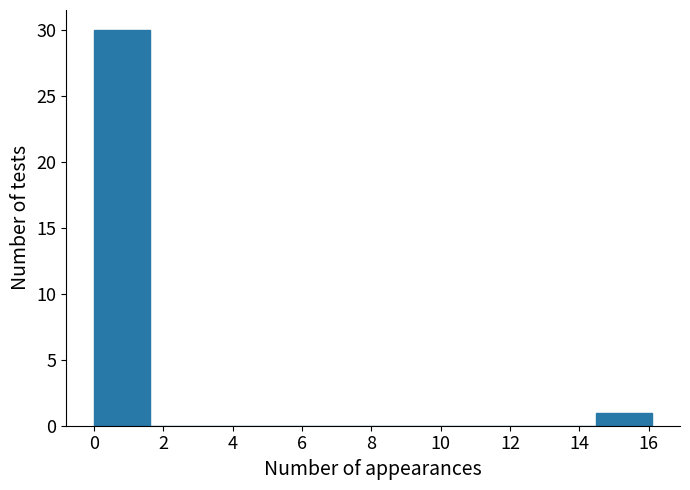

Reading left to right, transcribe this chart: for each bar, give the range it covers on the x-axis and its height. Neither the bar edges nor the heights are printed on the chart, so give them approximately, as read against the axes.

0.0 to 1.6: 30
1.6 to 3.2: 0
3.2 to 4.8: 0
4.8 to 6.4: 0
6.4 to 8.0: 0
8.0 to 9.6: 0
9.6 to 11.2: 0
11.2 to 12.8: 0
12.8 to 14.4: 0
14.4 to 16.2: 1